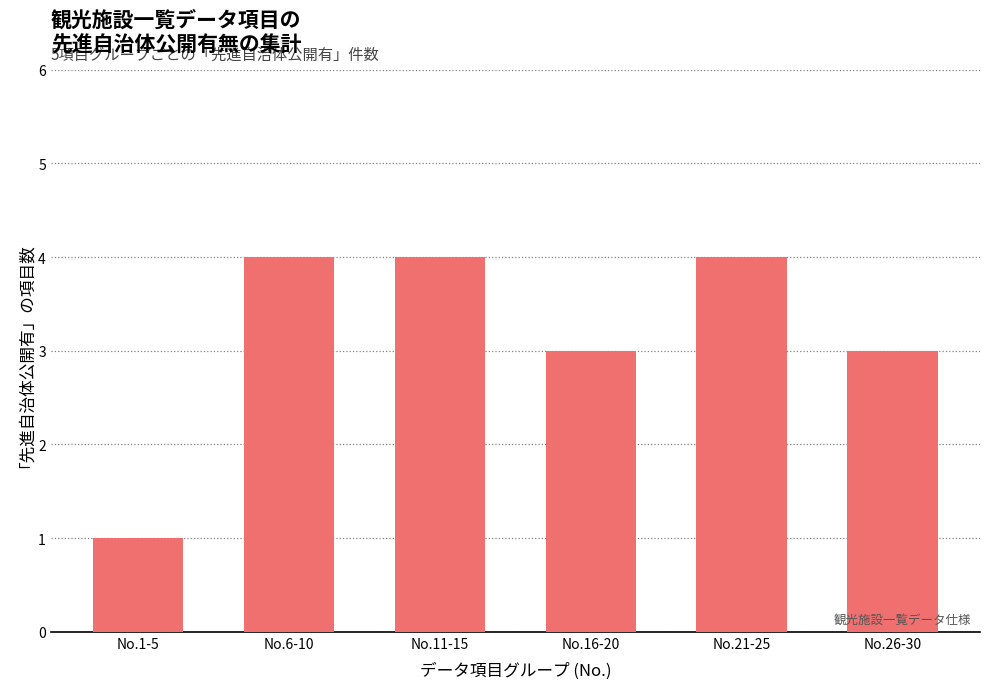

What is the approximate value at No.6-10?

4